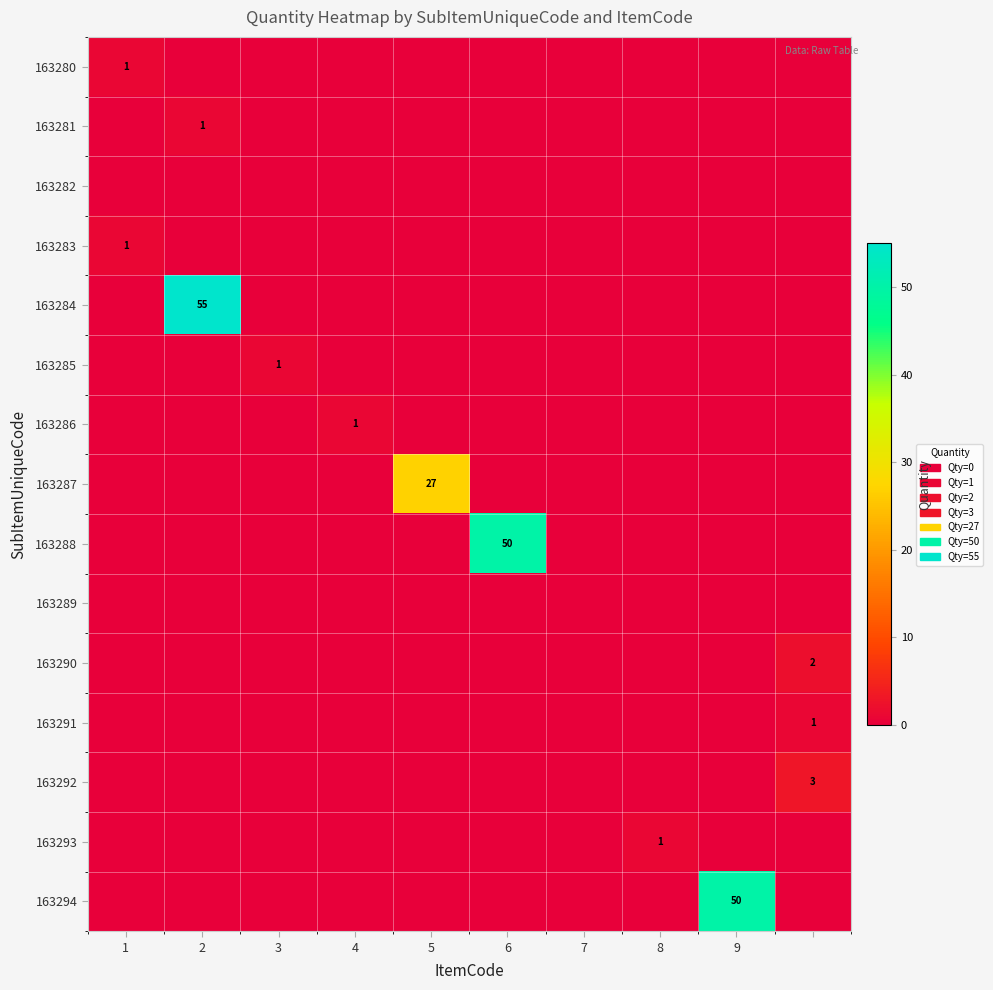

The value of 163285 at 7 is 0. True or false?

True